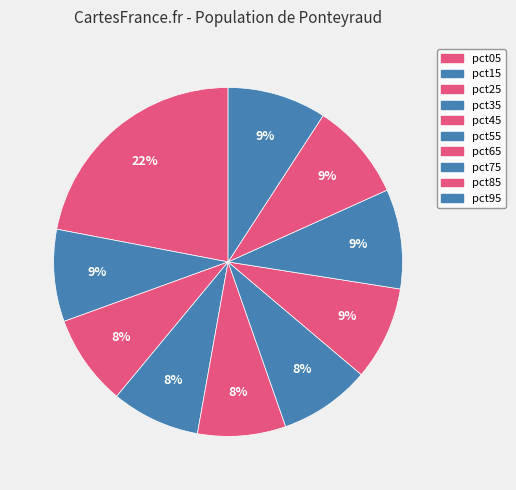

How many slices are in this pie chart?

10